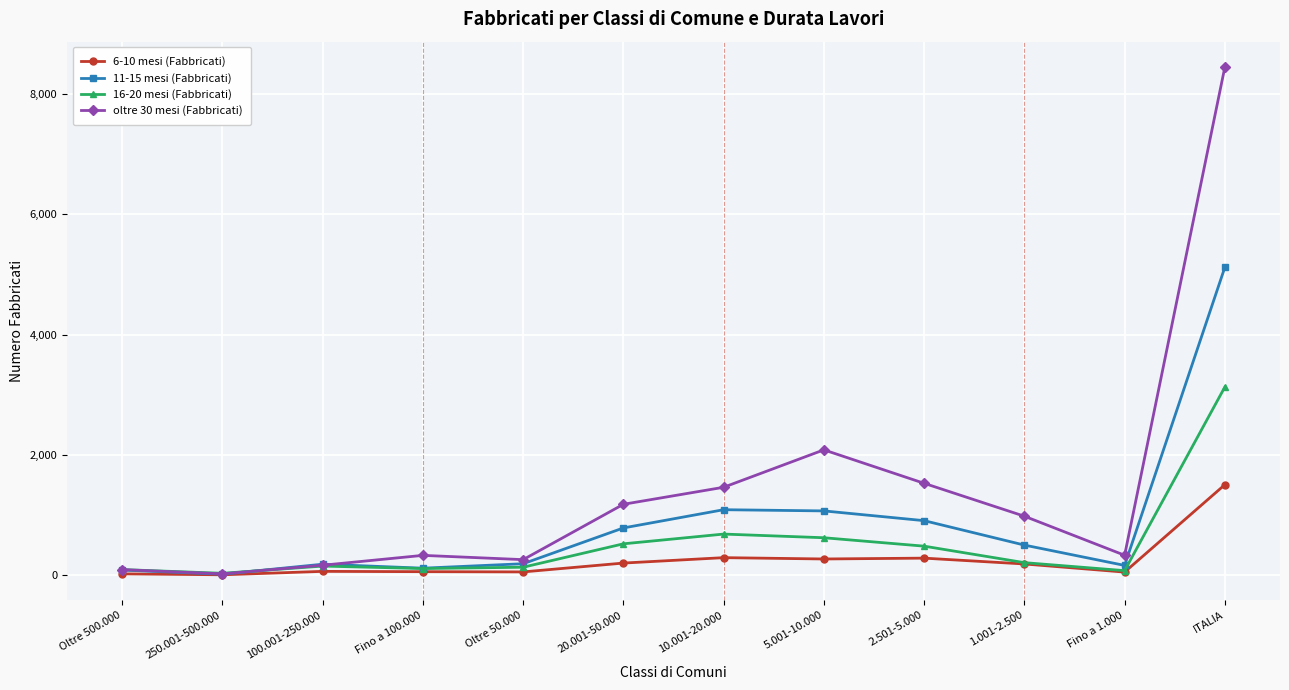

What is the greatest value displayed?

8448